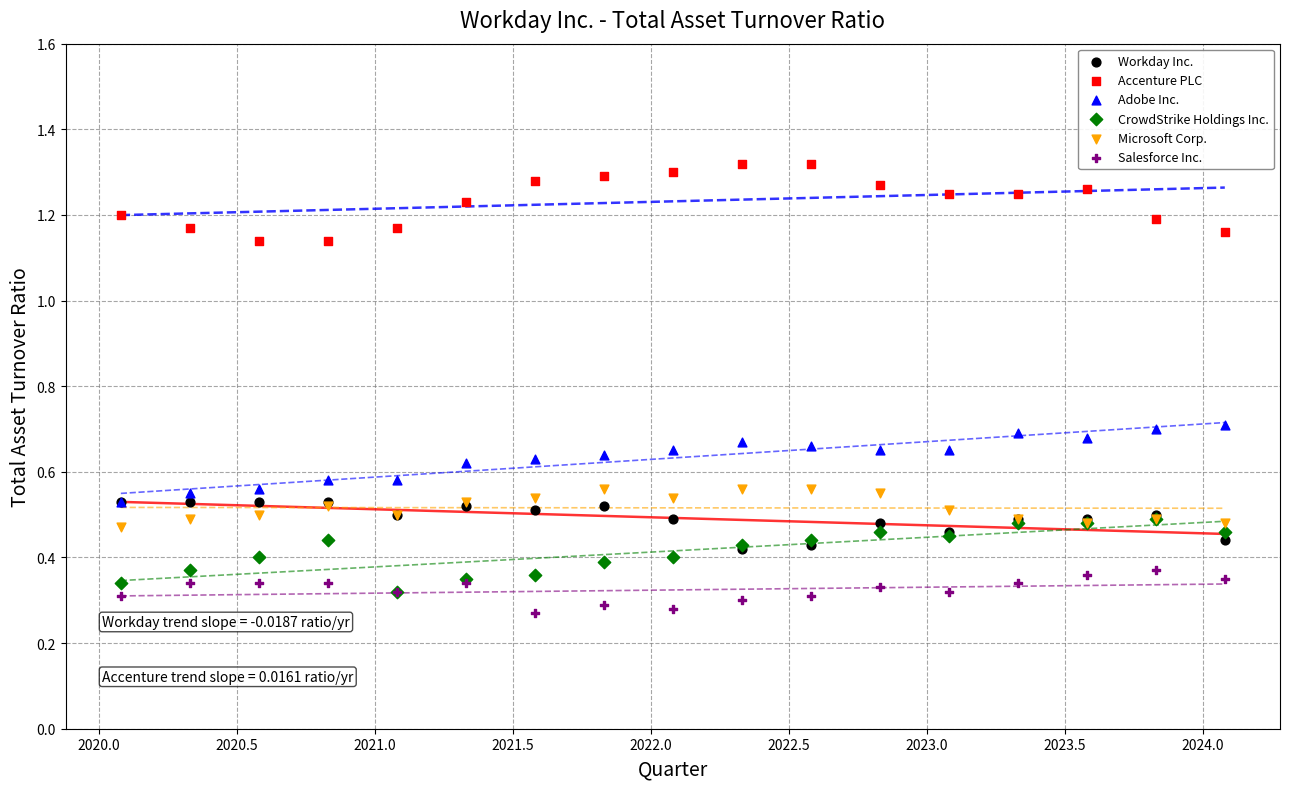

Which series contains the lowest Y value?

Salesforce Inc.